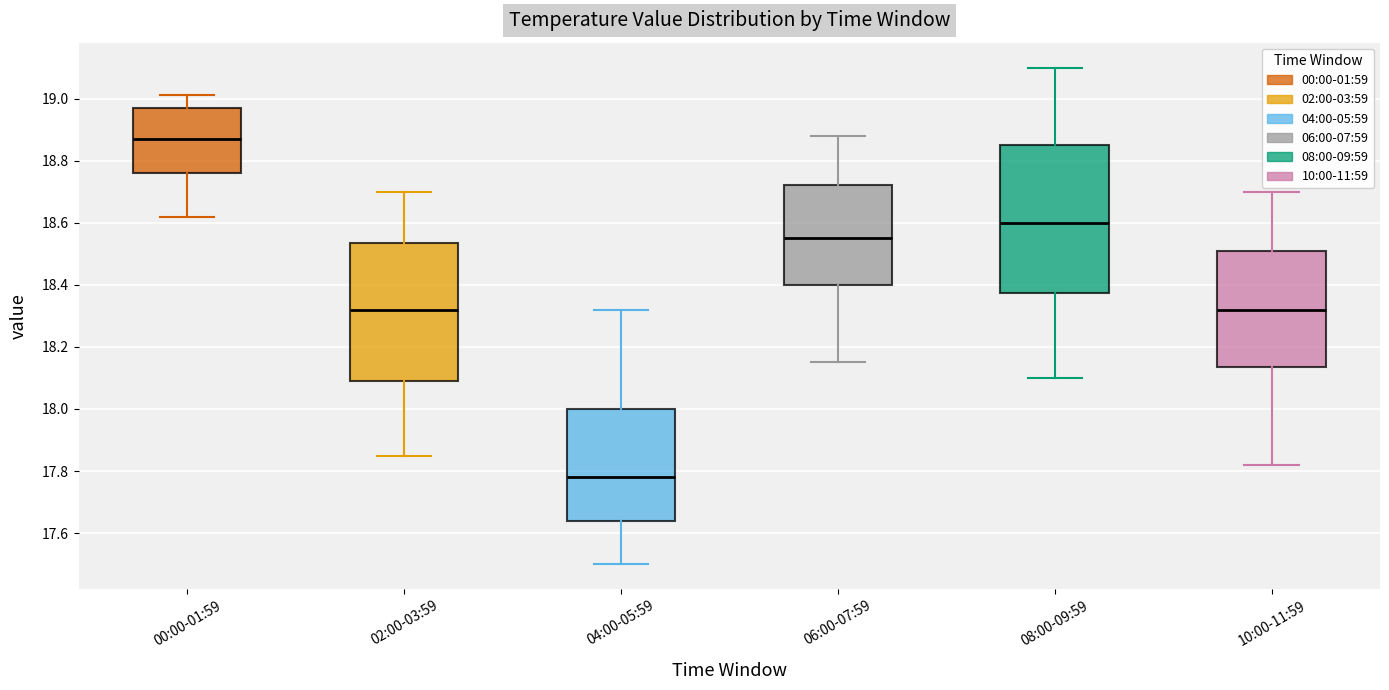

Reading left to right, read every box against the y-axis: the position of its median line, the range the box covers, and the ends of its whiskers. The values are not printed on the chart, so give them approximately, as read against the axis.

00:00-01:59: median 18.88, box 18.76 to 18.98, whiskers 18.62 to 19.02
02:00-03:59: median 18.32, box 18.10 to 18.54, whiskers 17.86 to 18.70
04:00-05:59: median 17.78, box 17.64 to 18.00, whiskers 17.50 to 18.32
06:00-07:59: median 18.56, box 18.40 to 18.72, whiskers 18.16 to 18.88
08:00-09:59: median 18.60, box 18.38 to 18.86, whiskers 18.10 to 19.10
10:00-11:59: median 18.32, box 18.14 to 18.52, whiskers 17.82 to 18.70